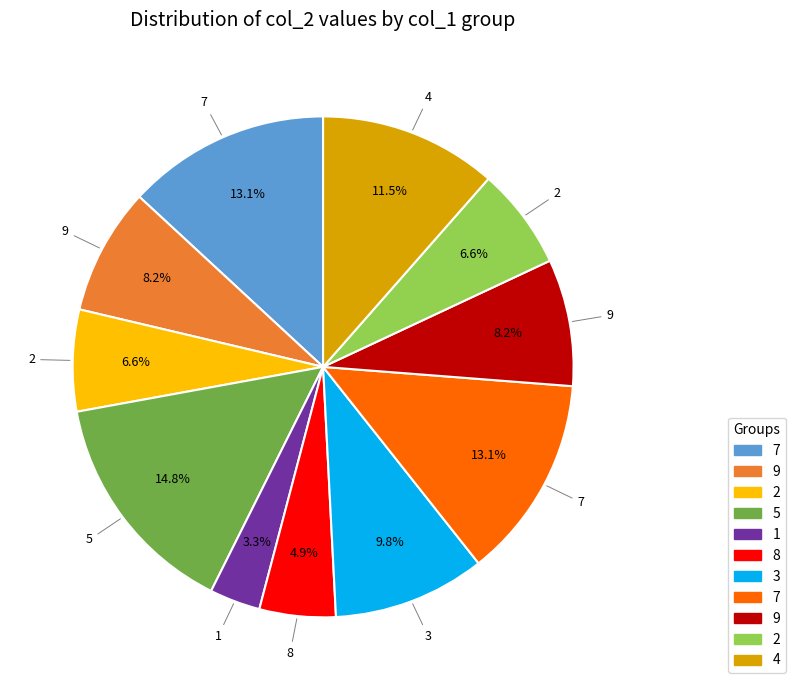

Does any single category account for the majority?

No